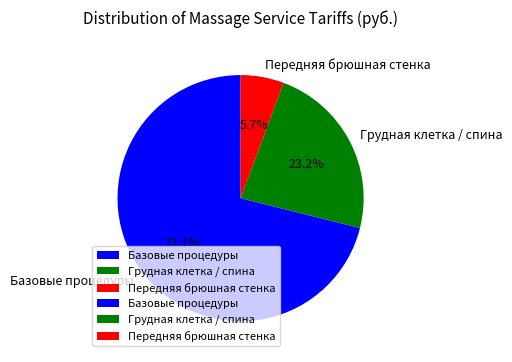

How many slices are in this pie chart?

3